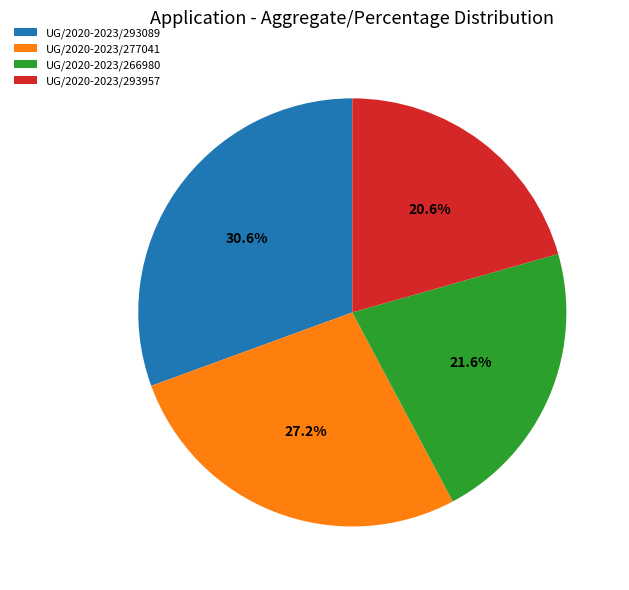

To the nearest percent, what is the average slice percentage?

25%